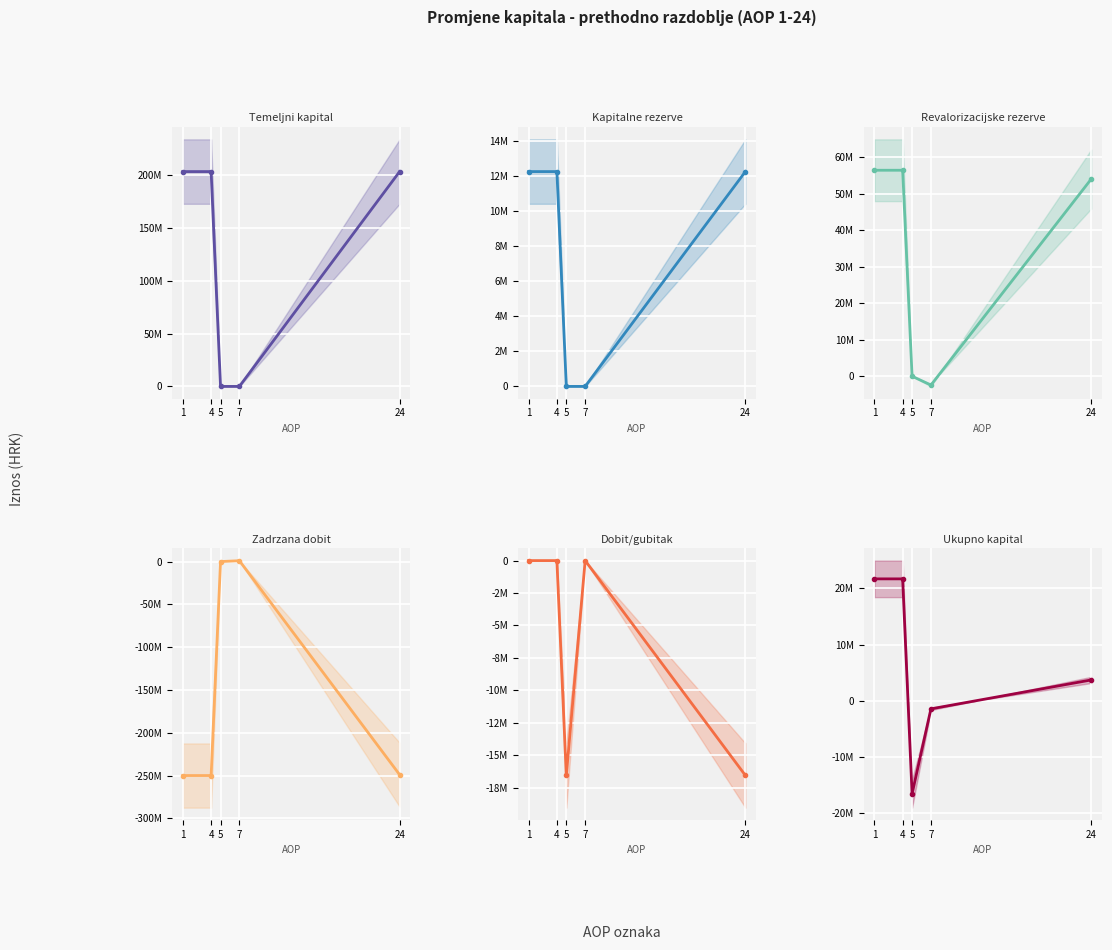

The value of Revalorizacijske rezerve at 7 is -4182498. True or false?

False